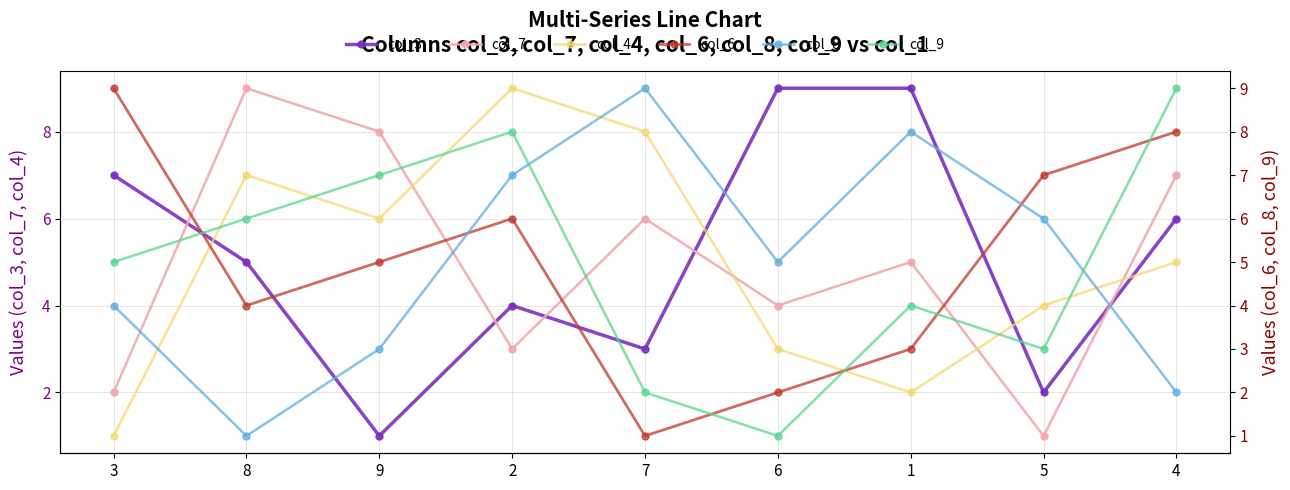

What value does the col_7 series have at 5?

1